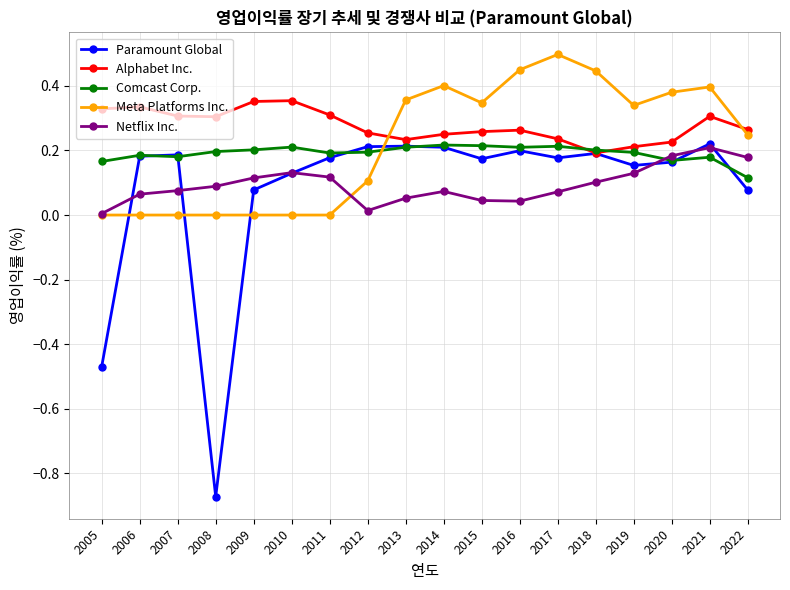

Which category has the highest value across all series?

2017